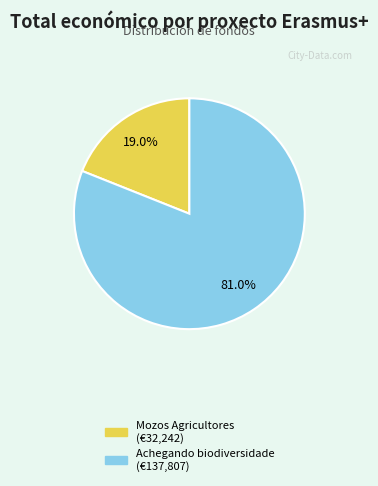

Does any single category account for the majority?

Yes